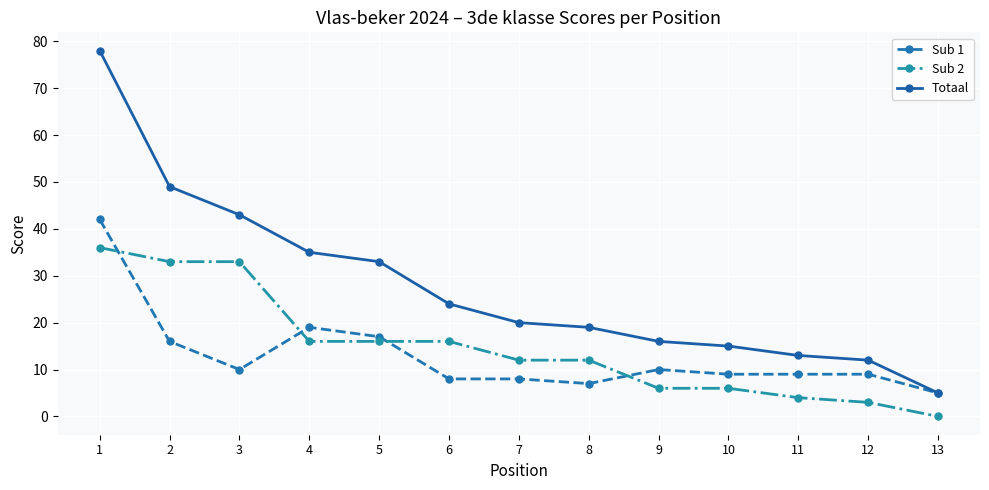

The value of Sub 1 at 2 is 7. True or false?

False